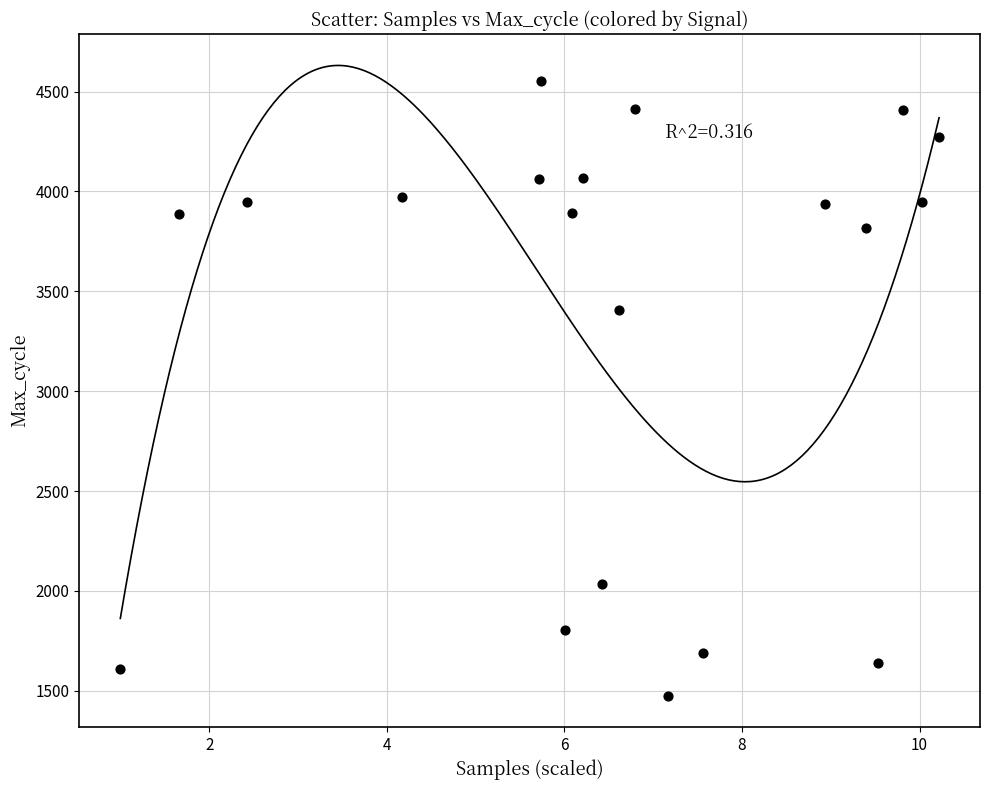

What is the range of Y values (max minus min)?

3079